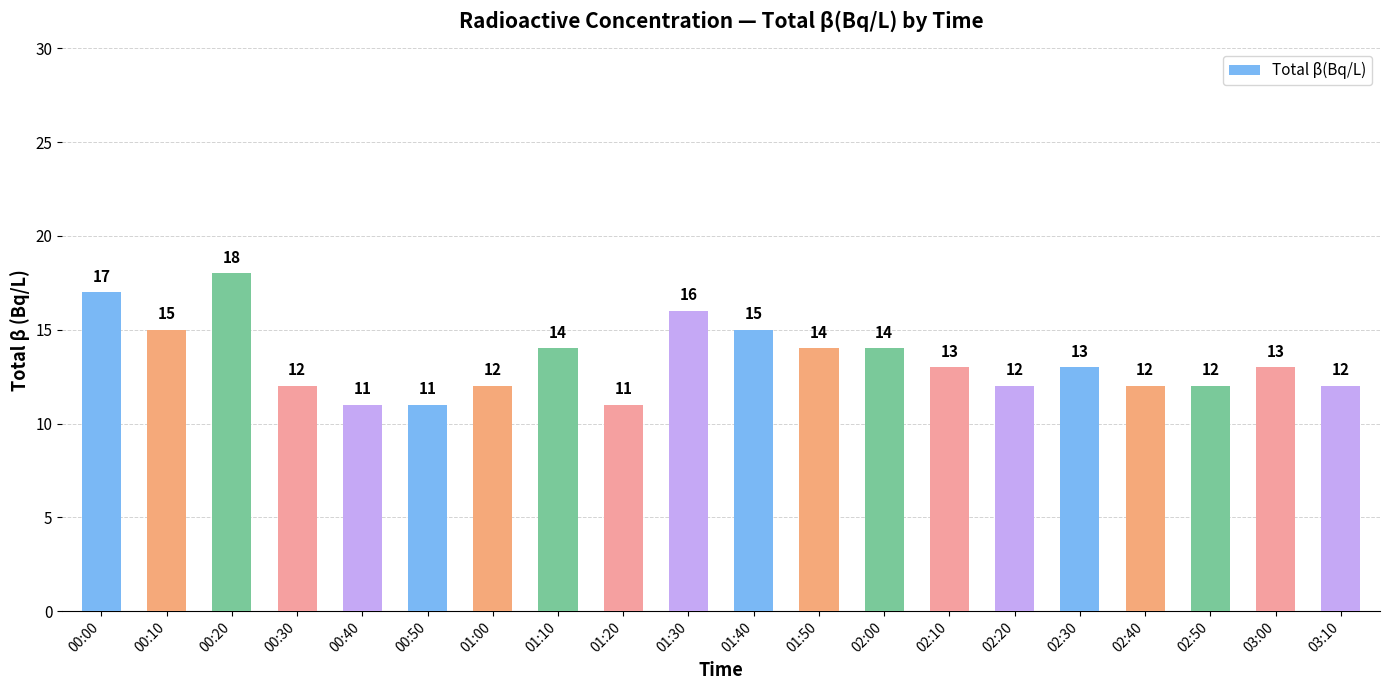

Reading left to right, list all the values displayed in this chart.

17	15	18	12	11	11	12	14	11	16	15	14	14	13	12	13	12	12	13	12